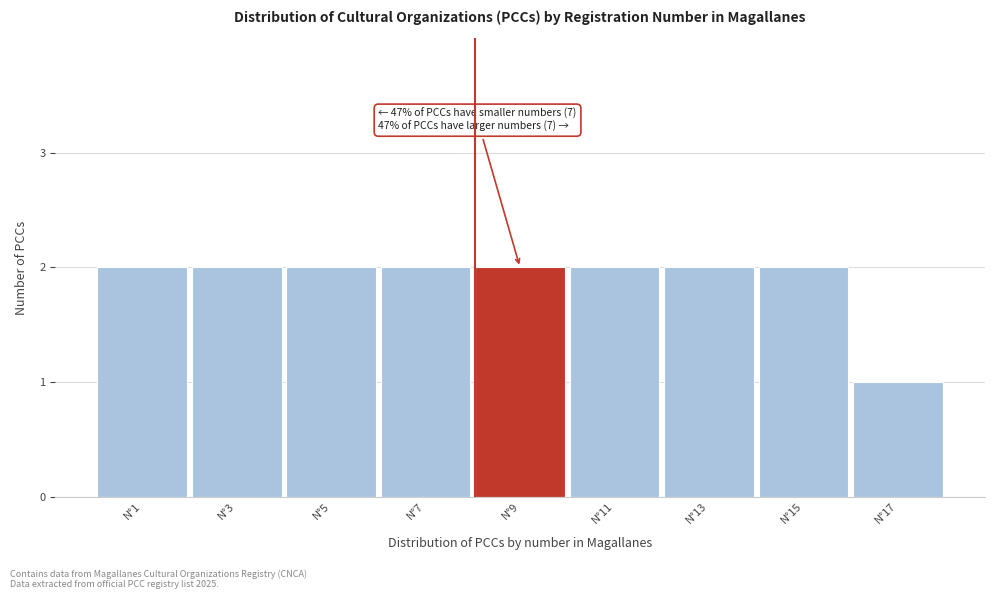

Reading left to right, extract all data points from this chart.

2	2	2	2	2	2	2	2	1